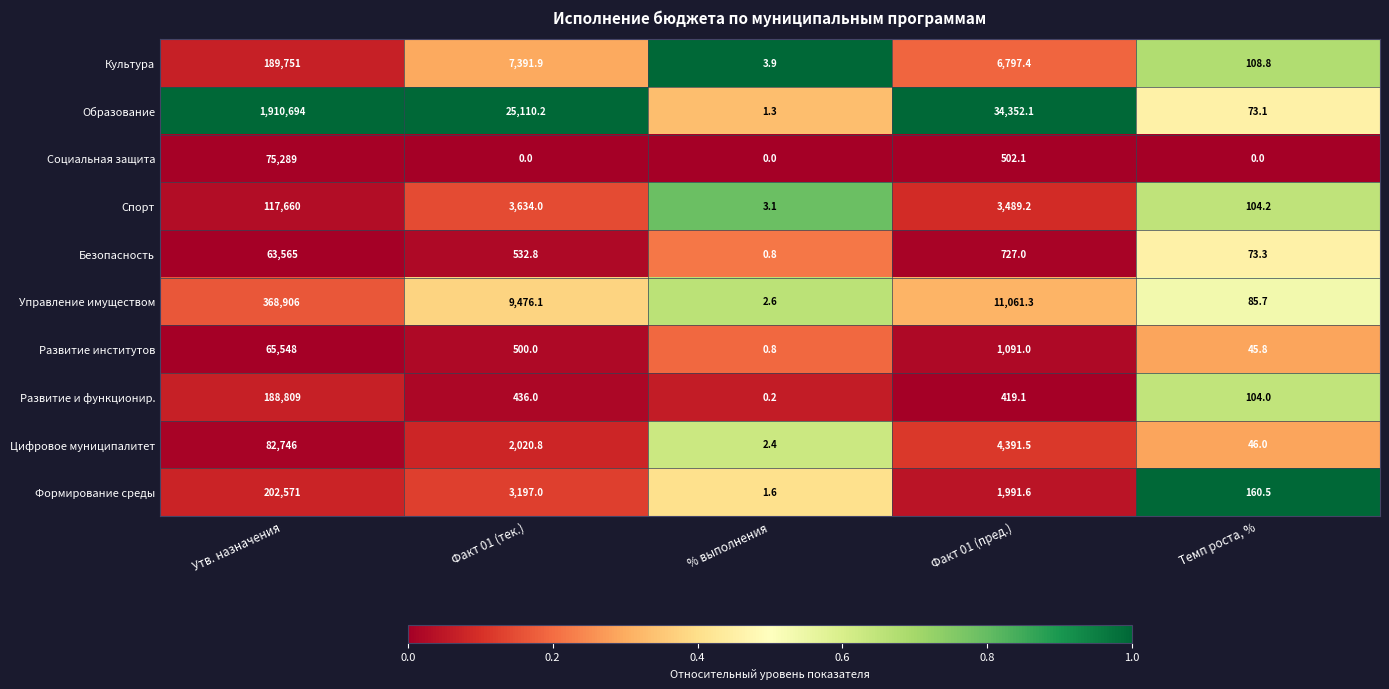

Which series has the largest range (max minus min)?

Образование